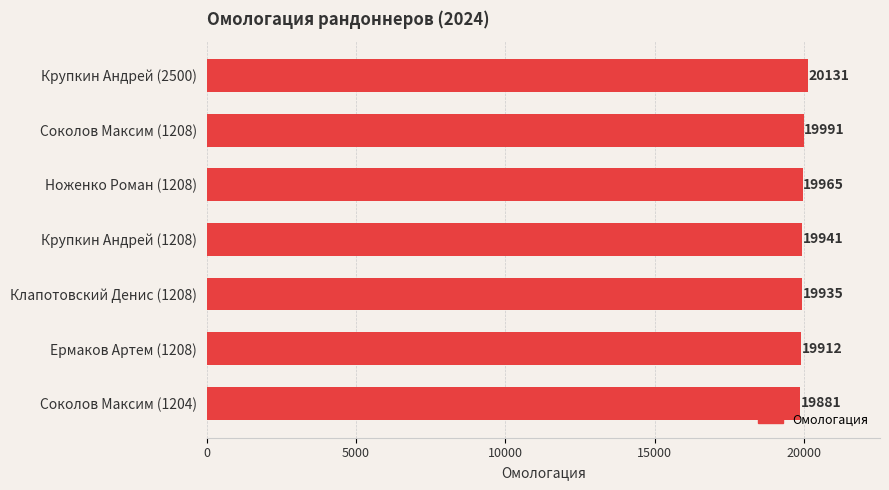

What is the value of the 4th bar from the top?

19941